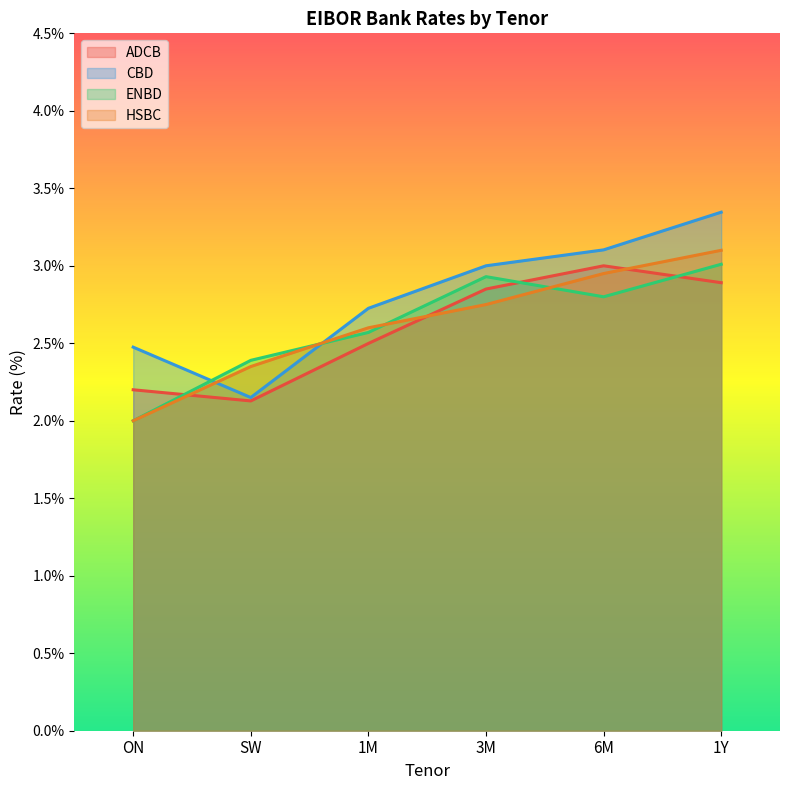

Rank the series at SW from lowest to highest value.

ADCB, CBD, HSBC, ENBD